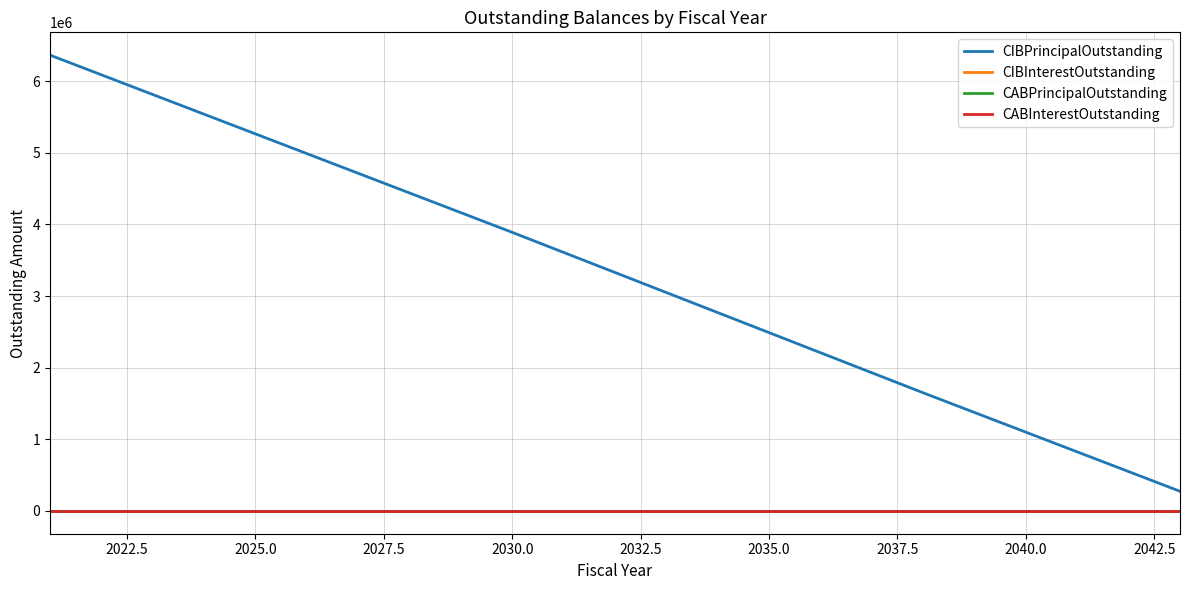

Which series has the largest range (max minus min)?

CIBPrincipalOutstanding